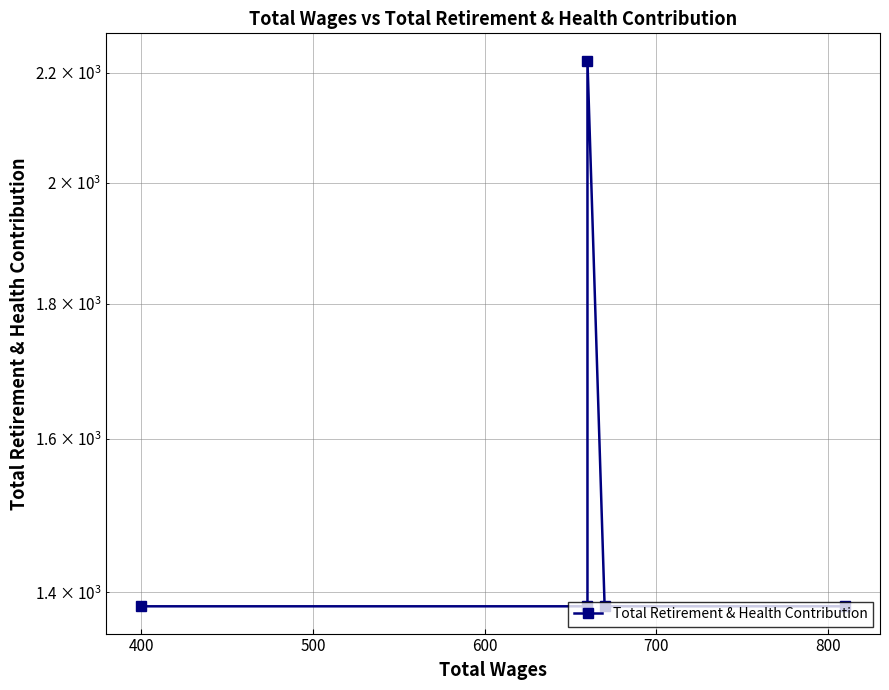

What is the average value?

1551